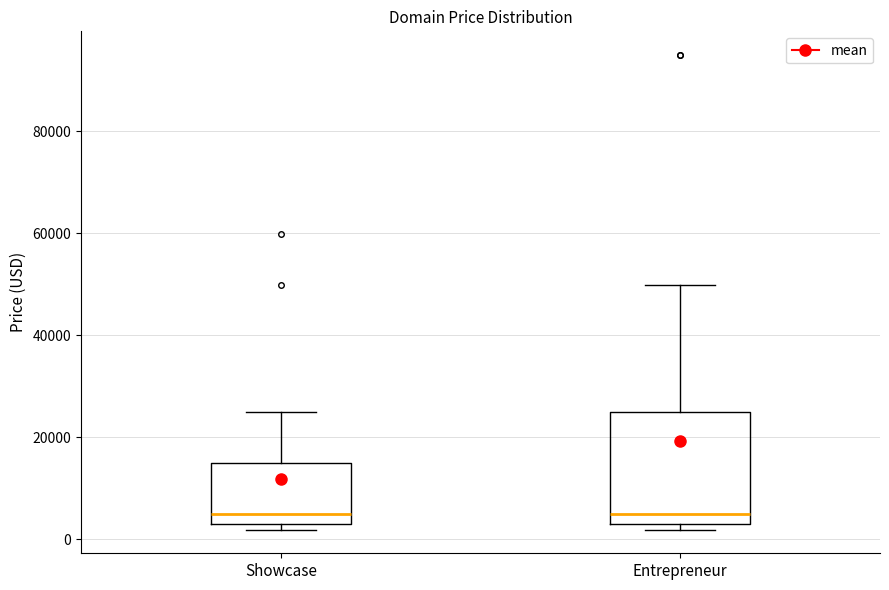

Reading left to right, read every box against the y-axis: the position of its median line, the range the box covers, and the ends of its whiskers. The values are not printed on the chart, so give them approximately, as read against the axis.

Showcase: median 4000, box 2000 to 14000, whiskers 2000 (just below the box's lower edge) to 24000
Entrepreneur: median 4000, box 2000 to 24000, whiskers 2000 (just below the box's lower edge) to 50000